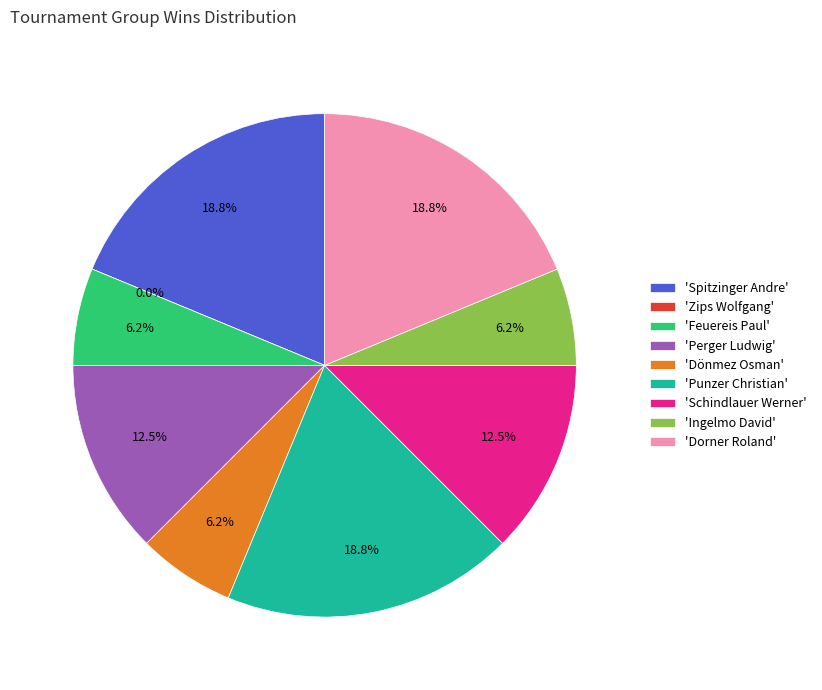

Count the number of slices in the pie.

9